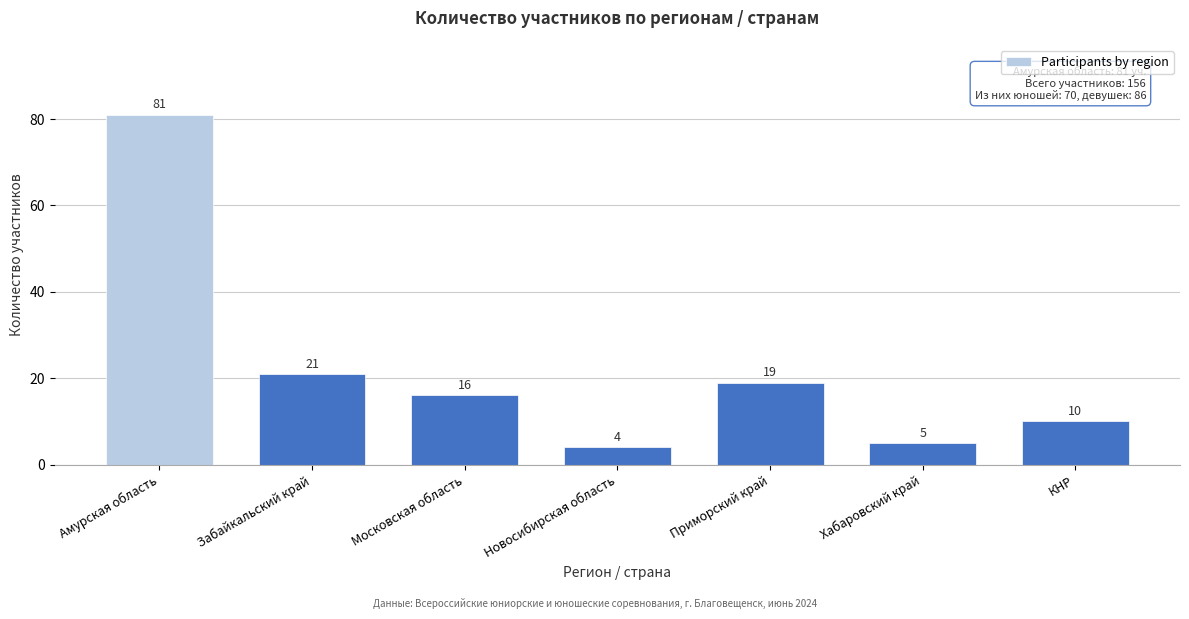

Reading right to left, what are all the values shown in this chart?

10	5	19	4	16	21	81